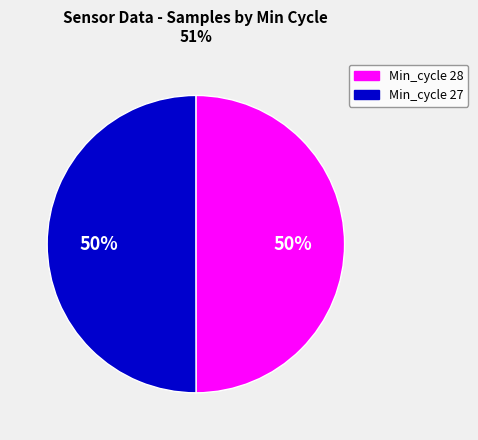

True or false: Min_cycle 27 accounts for 39% of the total.

False